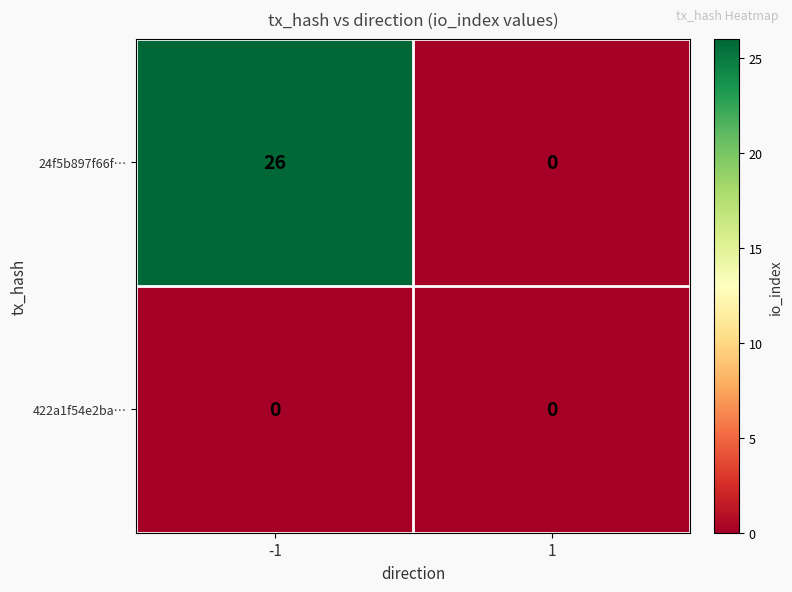

What is the greatest value displayed?

26